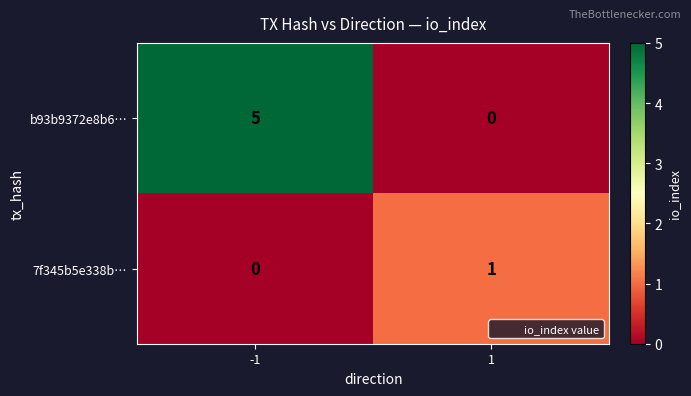

The 7f345b5e338b… series shows 2 at 1. True or false?

False